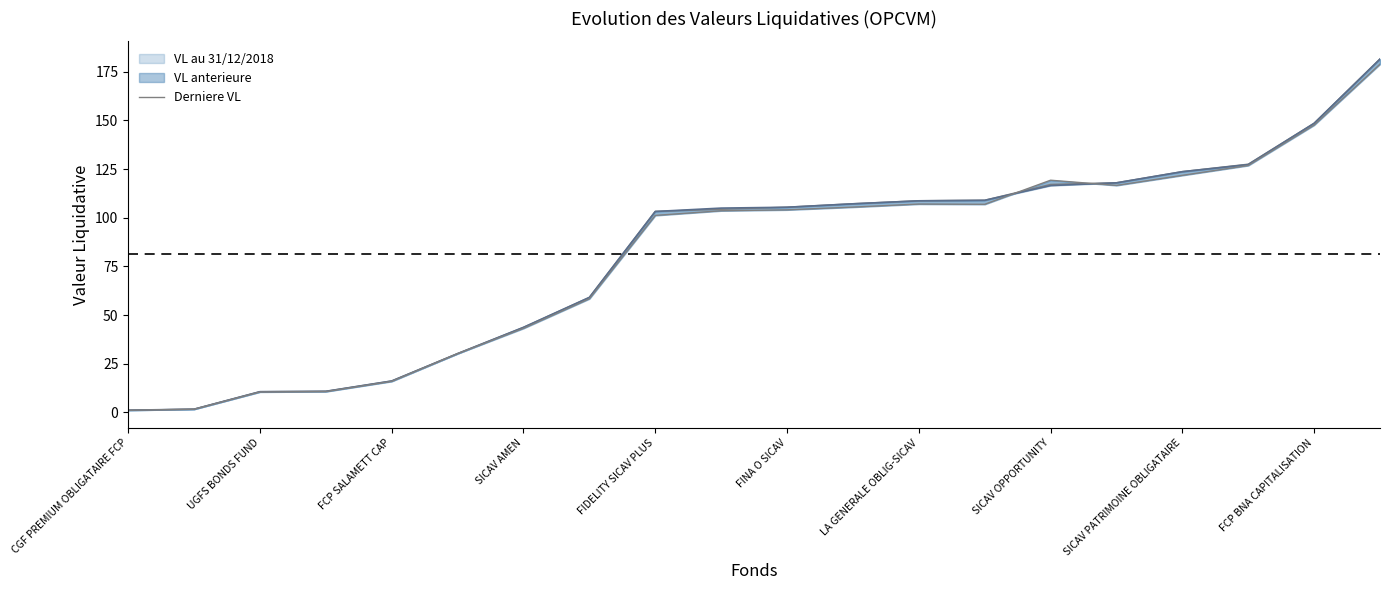

What is the value of the 2nd point from the left?

1.7